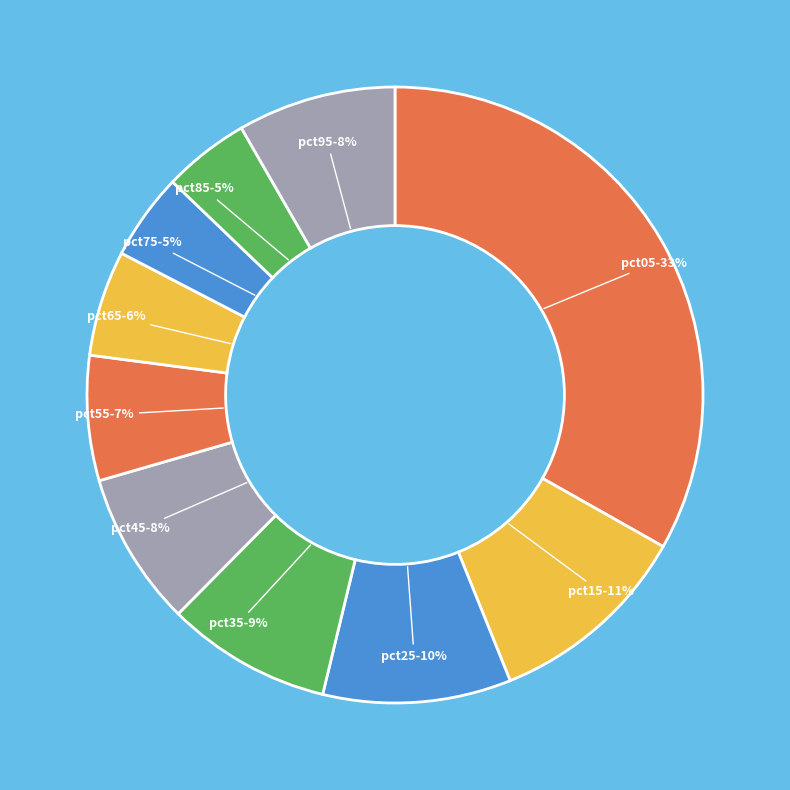

How many segments does this pie chart have?

10